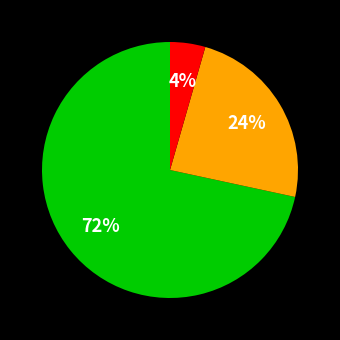

To the nearest percent, what is the average slice percentage?

33%